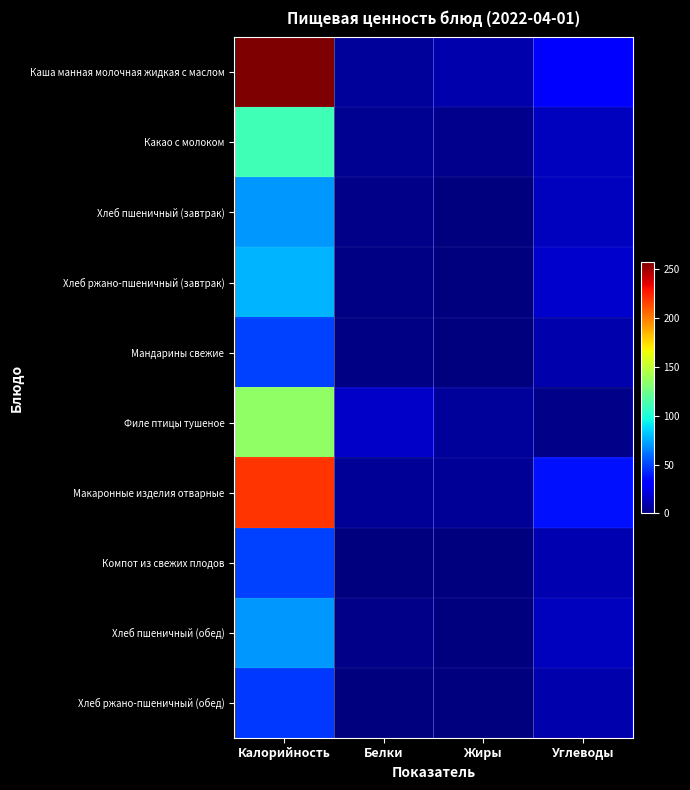

Reading left to right, extract all data points from this chart.

Каша манная молочная жидкая с маслом: Калорийность=257.8	Белки=6.6	Жиры=11.0	Углеводы=33.0
Какао с молоком: Калорийность=110.8	Белки=4.1	Жиры=3.8	Углеводы=15.0
Хлеб пшеничный (завтрак): Калорийность=71.2	Белки=2.3	Жиры=0.3	Углеводы=14.9
Хлеб ржано-пшеничный (завтрак): Калорийность=78.5	Белки=1.6	Жиры=0.2	Углеводы=17.4
Мандарины свежие: Калорийность=49.0	Белки=1.1	Жиры=0.3	Углеводы=10.5
Филе птицы тушеное: Калорийность=135.4	Белки=16.9	Жиры=6.3	Углеводы=2.7
Макаронные изделия отварные: Калорийность=220.0	Белки=5.8	Жиры=5.4	Углеводы=37.1
Компот из свежих плодов: Калорийность=49.1	Белки=0.2	Жиры=0.1	Углеводы=11.8
Хлеб пшеничный (обед): Калорийность=71.2	Белки=2.3	Жиры=0.3	Углеводы=14.9
Хлеб ржано-пшеничный (обед): Калорийность=47.1	Белки=1.0	Жиры=0.1	Углеводы=10.5